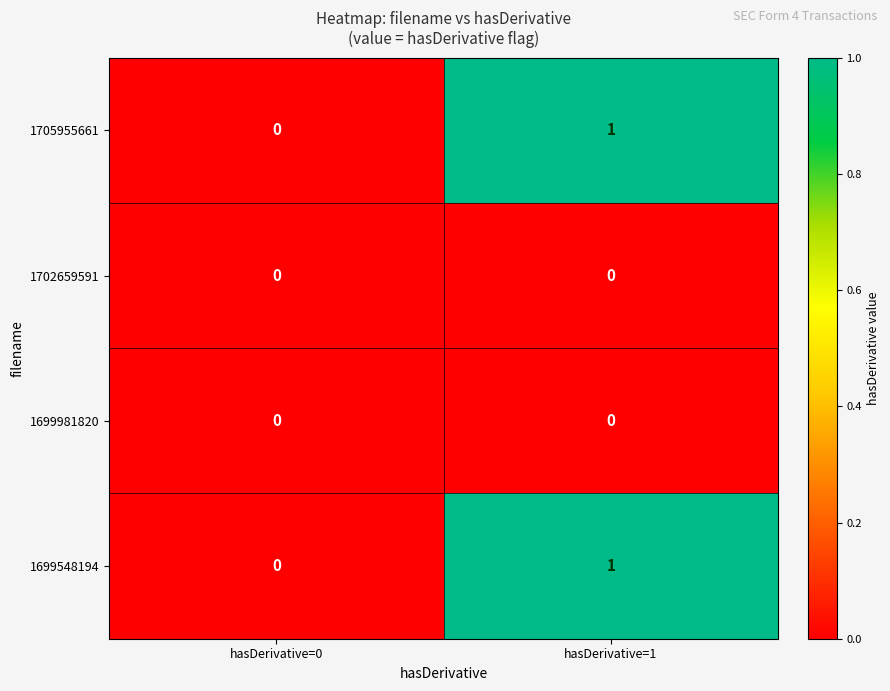

Which category has the highest value across all series?

hasDerivative=1